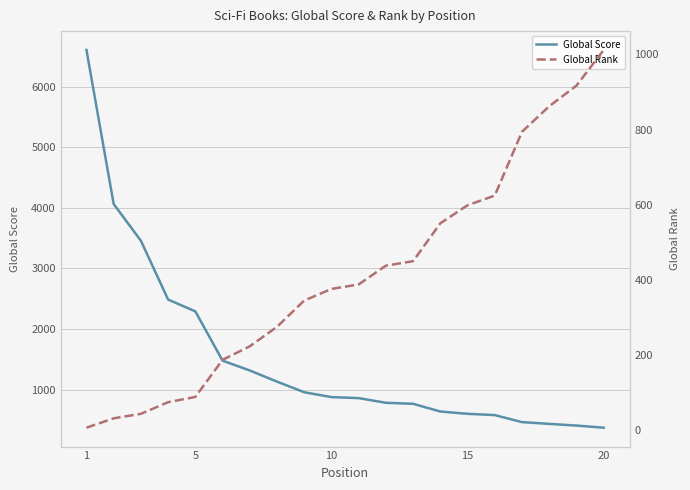

List the series in order of their peak value, lowest first.

Global Rank, Global Score